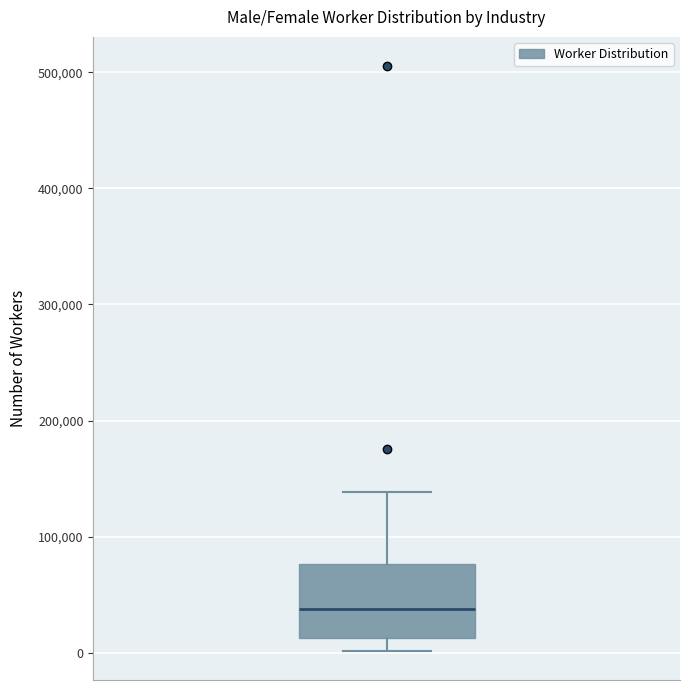

Transcribe this box plot: give where the median line is, the range the box spans, and where the two whiskers end, as read against the y-axis. The values are not printed on the chart, so give them approximately, as read against the axis.

median 40000, box 10000 to 80000, whiskers 0 to 140000